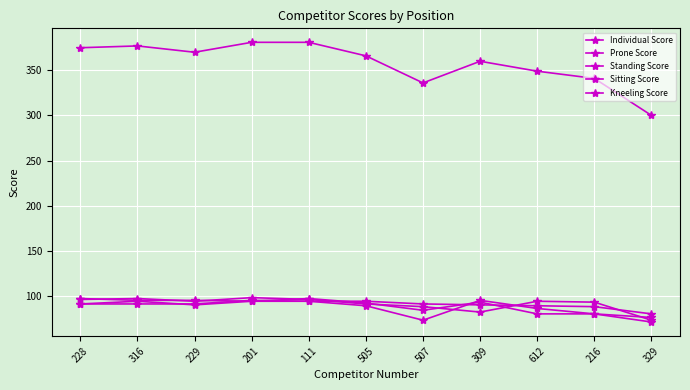

What is the lowest value of the Kneeling Score series?

71